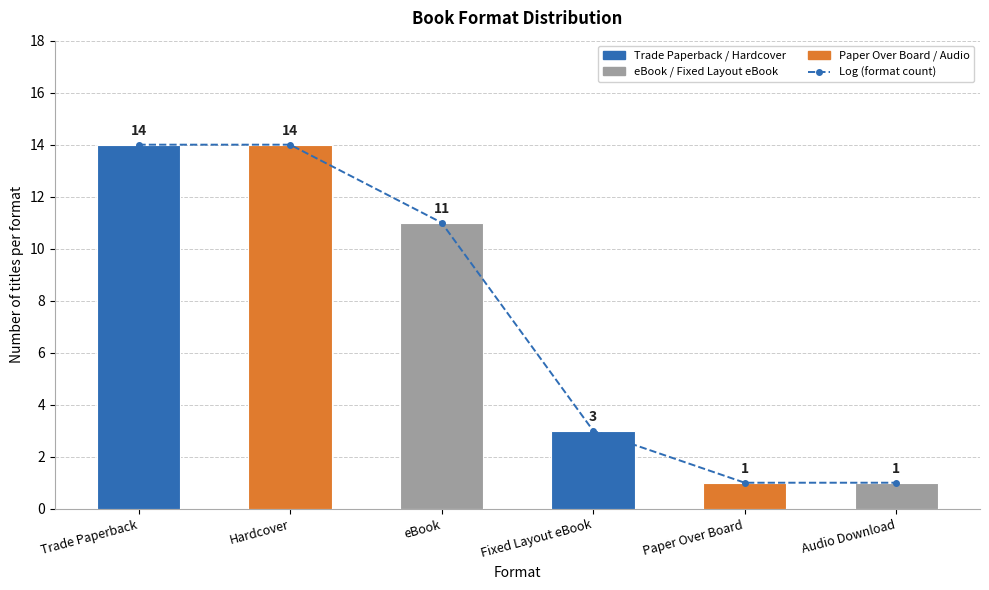

Which has a higher value, Audio Download or eBook?

eBook